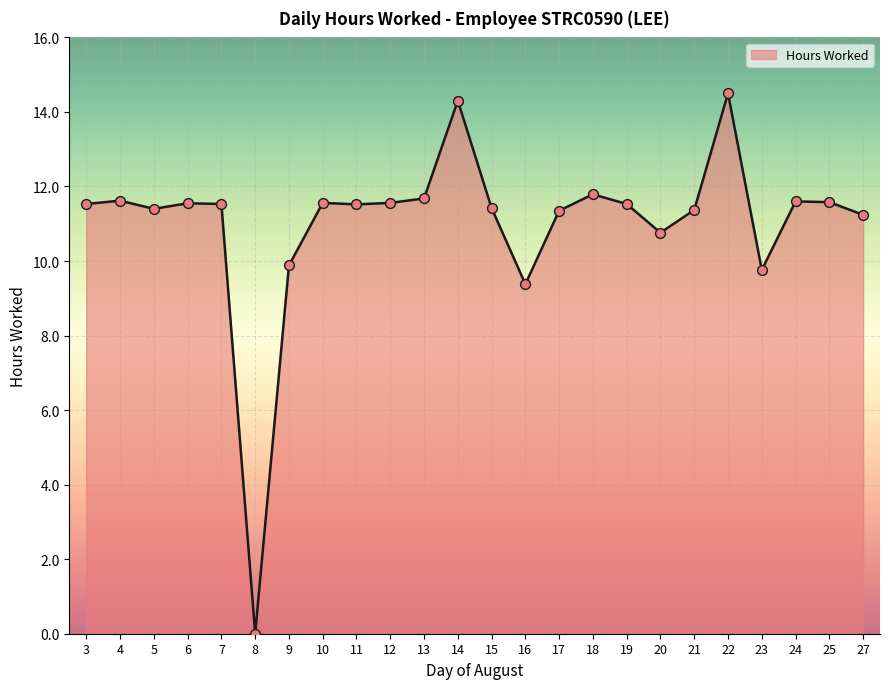

What is the change in value from 18 to 22?

+2.7